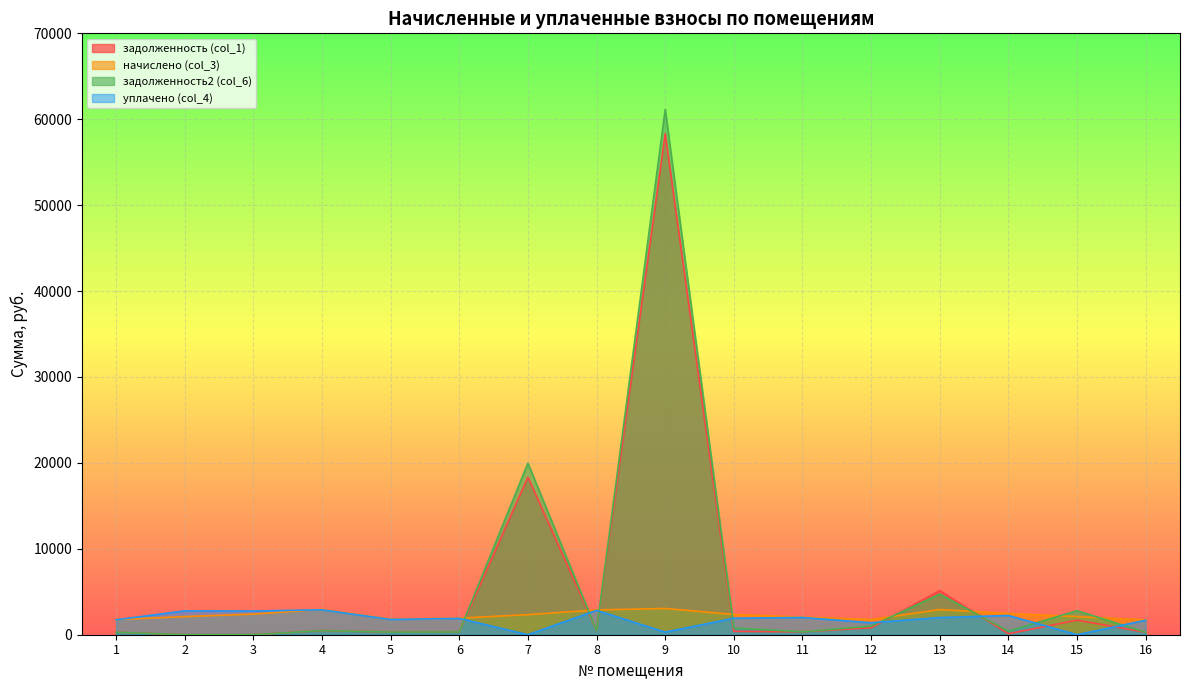

The уплачено (col_4) series shows 3667.3 at 14. True or false?

False